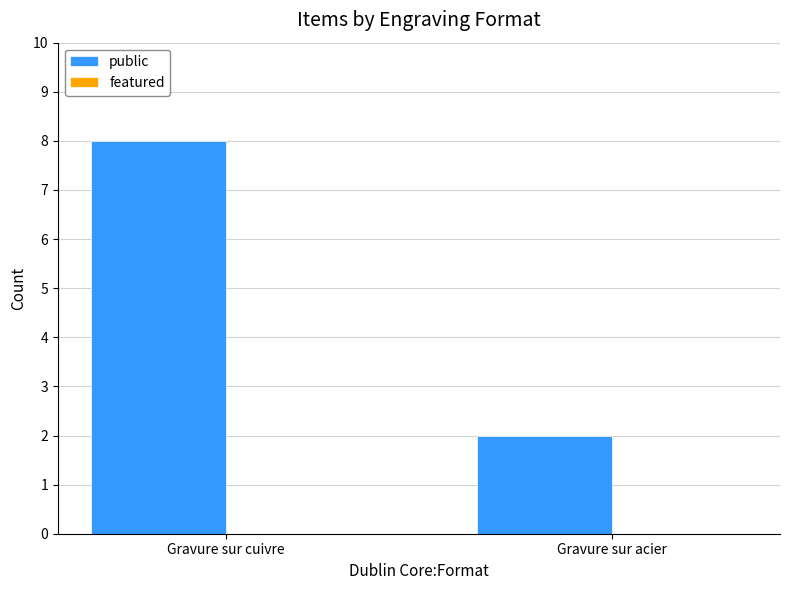

Which has a higher value, Gravure sur acier or Gravure sur cuivre?

Gravure sur cuivre